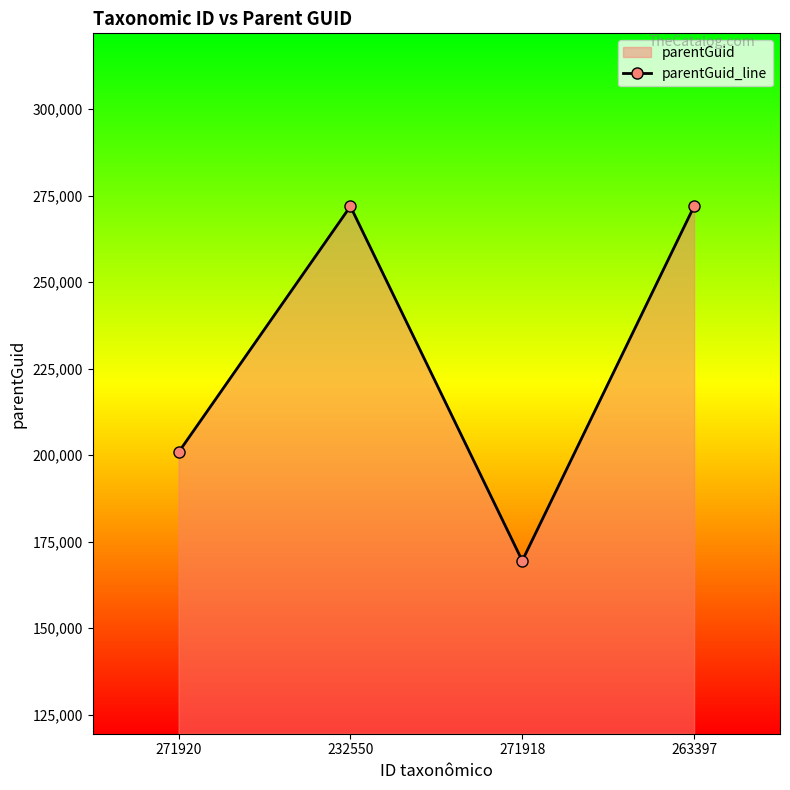

What is the greatest value displayed?

271919